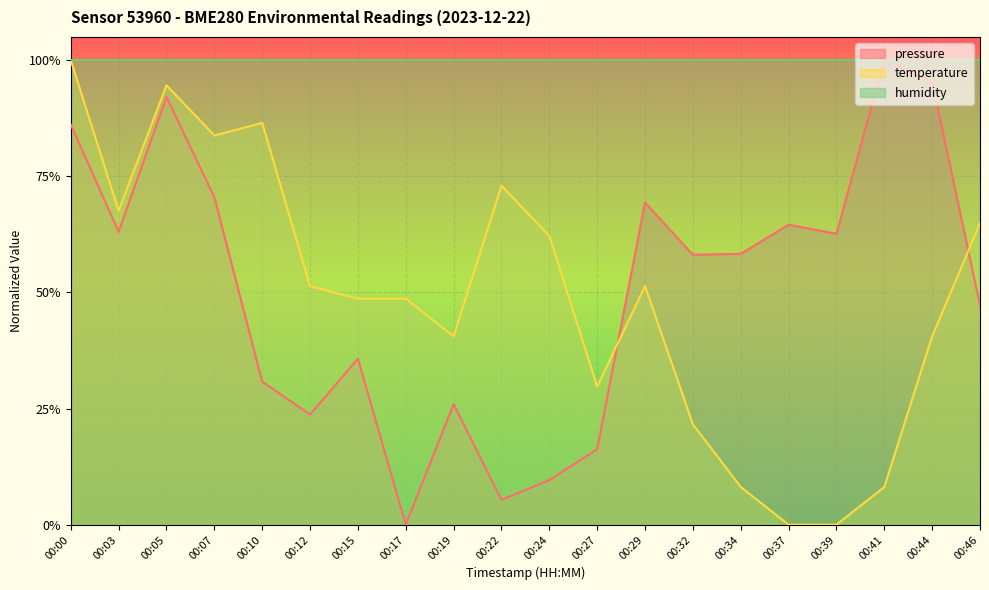

Reading left to right, extract all data points from this chart.

pressure: 0.9	0.6	0.9	0.7	0.3	0.2	0.4	0.0	0.3	0.1	0.1	0.2	0.7	0.6	0.6	0.6	0.6	1.0	1.0	0.5
temperature: 1.0	0.7	0.9	0.8	0.9	0.5	0.5	0.5	0.4	0.7	0.6	0.3	0.5	0.2	0.1	0.0	0.0	0.1	0.4	0.6